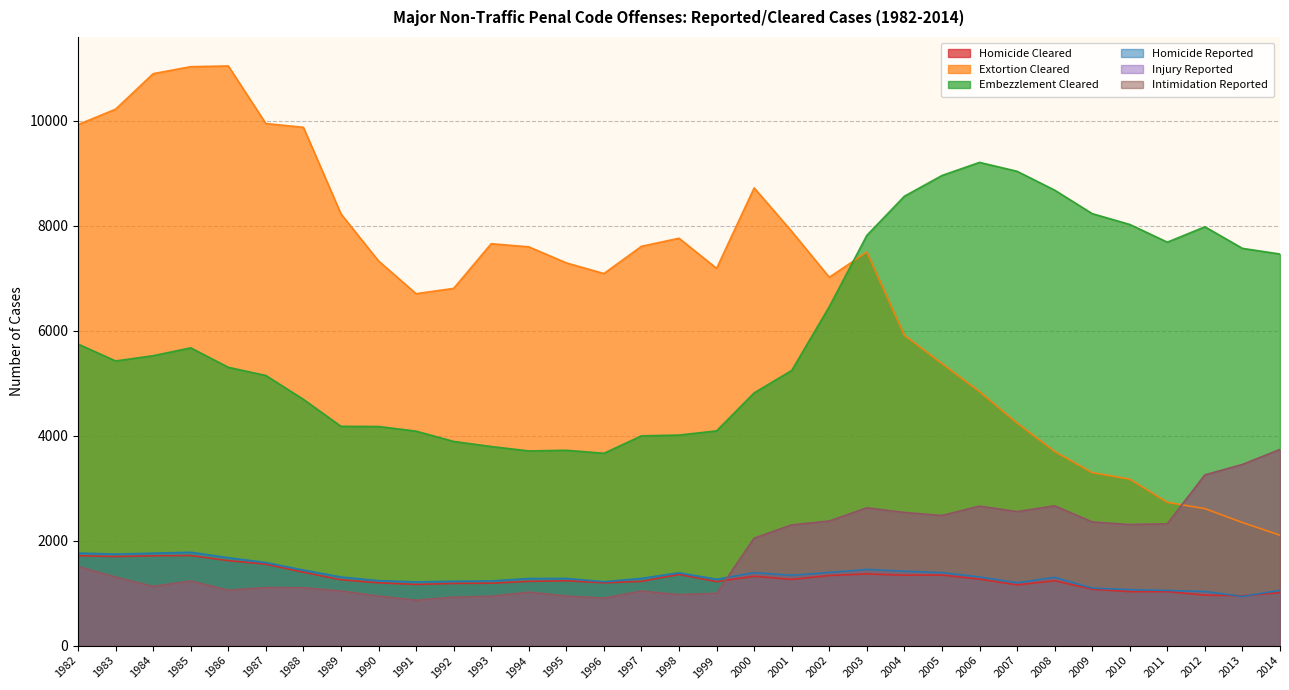

Reading left to right, transcribe all the data shown in this chart.

Homicide Cleared: 1982=1713	1983=1698	1984=1712	1985=1717	1986=1620	1987=1552	1988=1399	1989=1255	1990=1197	1991=1166	1992=1185	1993=1190	1994=1225	1995=1236	1996=1197	1997=1225	1998=1356	1999=1219	2000=1322	2001=1261	2002=1336	2003=1366	2004=1342	2005=1345	2006=1267	2007=1157	2008=1237	2009=1074	2010=1029	2011=1029	2012=963	2013=950	2014=1010
Extortion Cleared: 1982=9931	1983=10225	1984=10902	1985=11035	1986=11049	1987=9951	1988=9879	1989=8229	1990=7332	1991=6708	1992=6809	1993=7661	1994=7601	1995=7295	1996=7092	1997=7611	1998=7765	1999=7191	2000=8725	2001=7895	2002=7022	2003=7502	2004=5915	2005=5376	2006=4841	2007=4242	2008=3701	2009=3297	2010=3173	2011=2731	2012=2611	2013=2346	2014=2104
Embezzlement Cleared: 1982=5748	1983=5426	1984=5526	1985=5676	1986=5305	1987=5149	1988=4694	1989=4180	1990=4177	1991=4088	1992=3892	1993=3795	1994=3711	1995=3724	1996=3666	1997=3999	1998=4013	1999=4094	2000=4818	2001=5245	2002=6461	2003=7820	2004=8566	2005=8961	2006=9211	2007=9041	2008=8682	2009=8234	2010=8028	2011=7690	2012=7983	2013=7572	2014=7464
Homicide Reported: 1982=1764	1983=1745	1984=1762	1985=1780	1986=1676	1987=1584	1988=1441	1989=1308	1990=1238	1991=1215	1992=1227	1993=1233	1994=1279	1995=1281	1996=1218	1997=1282	1998=1388	1999=1265	2000=1391	2001=1340	2002=1396	2003=1452	2004=1419	2005=1392	2006=1309	2007=1199	2008=1301	2009=1096	2010=1067	2011=1052	2012=1032	2013=938	2014=1054
Injury Reported: 1982=1507	1983=1306	1984=1128	1985=1231	1986=1057	1987=1106	1988=1102	1989=1041	1990=943	1991=865	1992=923	1993=940	1994=1019	1995=943	1996=904	1997=1040	1998=971	1999=995	2000=2047	2001=2300	2002=2374	2003=2625	2004=2537	2005=2479	2006=2658	2007=2553	2008=2664	2009=2357	2010=2306	2011=2322	2012=3253	2013=3452	2014=3738
Intimidation Reported: 1982=1507	1983=1306	1984=1128	1985=1231	1986=1057	1987=1106	1988=1102	1989=1041	1990=943	1991=865	1992=923	1993=940	1994=1019	1995=943	1996=904	1997=1040	1998=971	1999=995	2000=2047	2001=2300	2002=2374	2003=2625	2004=2537	2005=2479	2006=2658	2007=2553	2008=2664	2009=2357	2010=2306	2011=2322	2012=3253	2013=3452	2014=3738